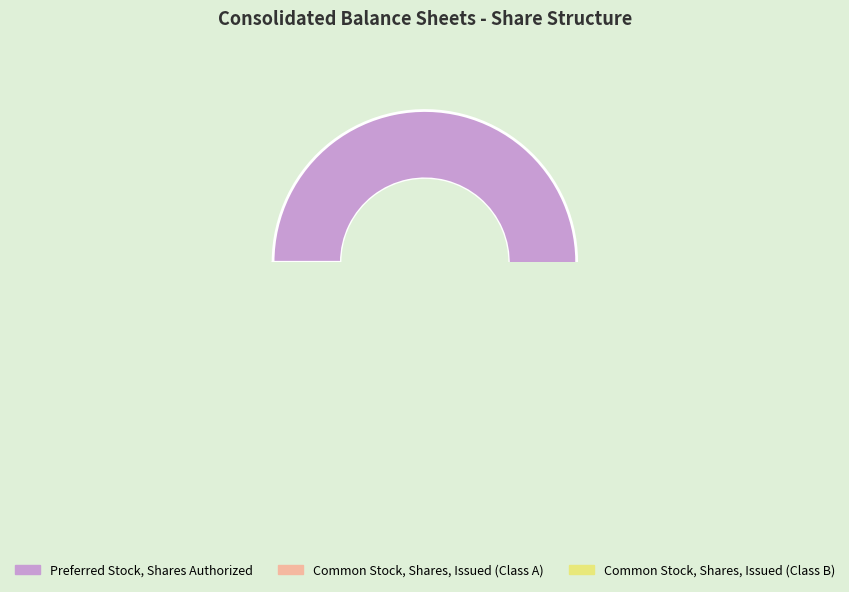

Rank the categories by value from lowest to highest.

Common Stock, Shares, Issued (Class B), Common Stock, Shares, Issued (Class A), Preferred Stock, Shares Authorized